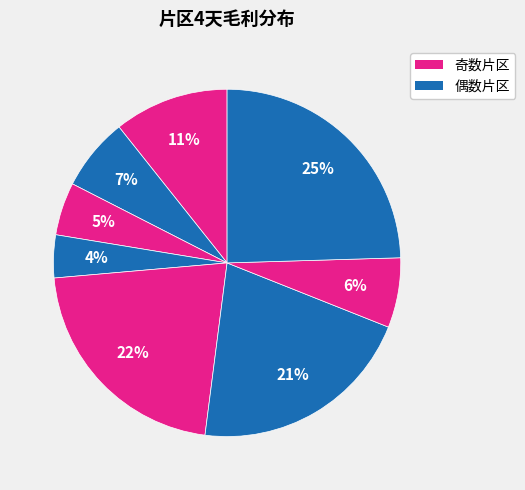

How many segments does this pie chart have?

8